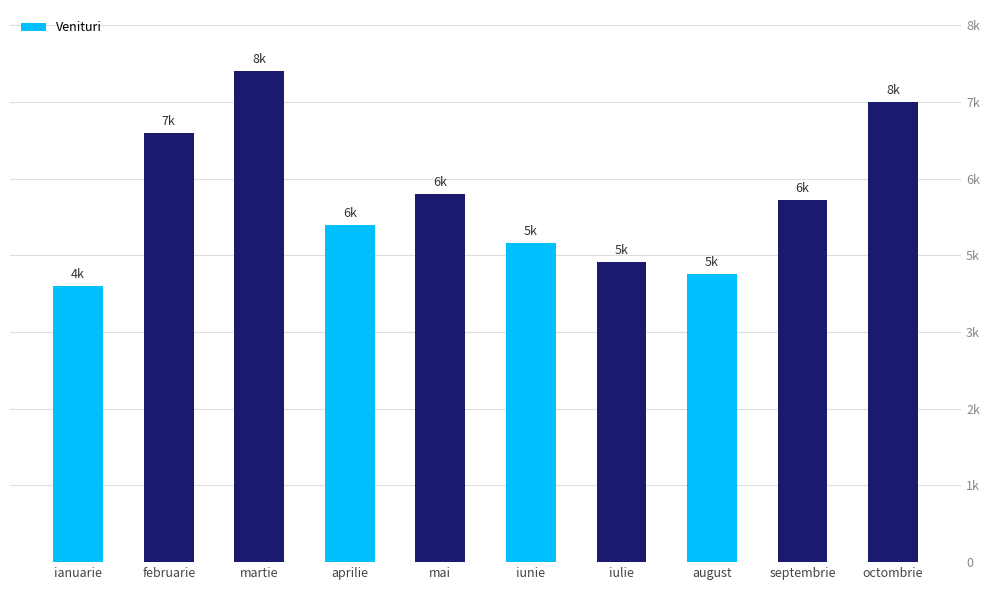

Are the bars grouped side by side (vs. stacked)?

No